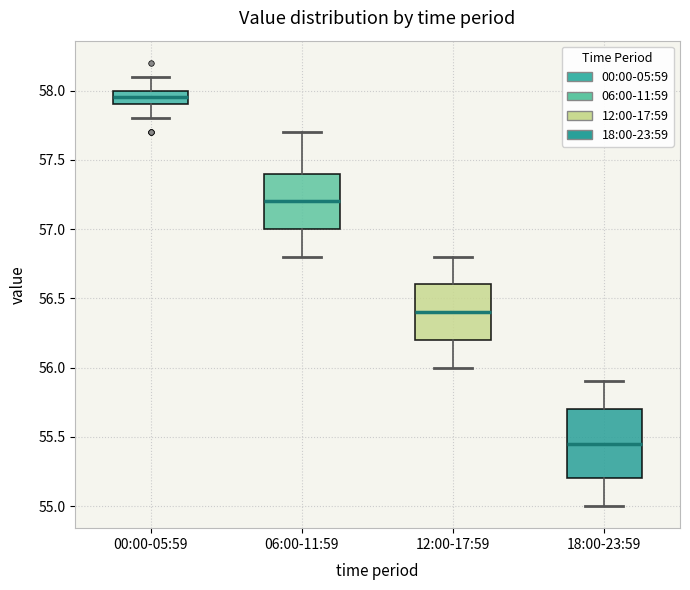

Comparing the boxes themselves (not the whiskers), which one is the tallest?

18:00-23:59